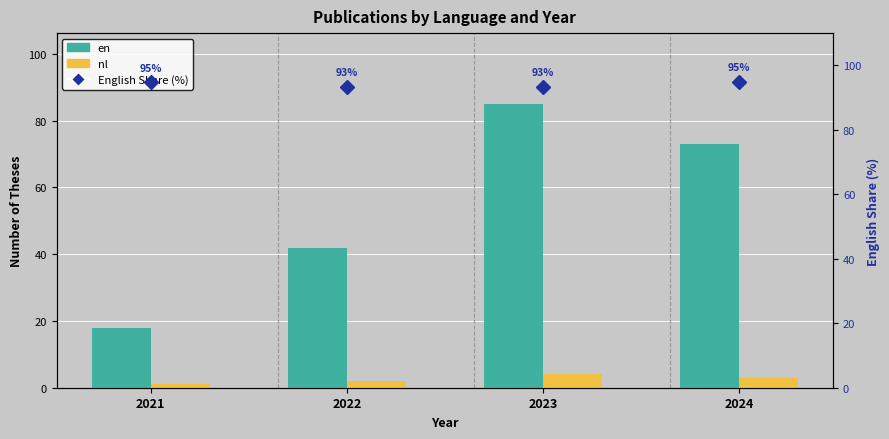

Between 2021 and 2022, which is larger?

2022